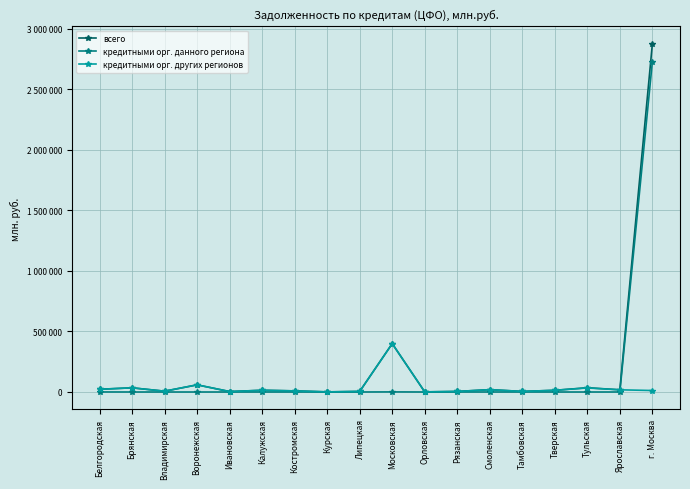

Reading right to left, what are all the values shown in this chart?

всего: г. Москва=2874322	Ярославская=18197	Тульская=35104	Тверская=13988	Тамбовская=4811	Смоленская=19287	Рязанская=4625	Орловская=920	Московская=399665	Липецкая=4794	Курская=955	Костромская=9124	Калужская=14258	Ивановская=3624	Воронежская=59055	Владимирская=6660	Брянская=34427	Белгородская=22699
кредитными орг. данного региона: г. Москва=2727113	Ярославская=68	Тульская=0	Тверская=0	Тамбовская=0	Смоленская=72	Рязанская=21	Орловская=0	Московская=699	Липецкая=8	Курская=167	Костромская=0	Калужская=0	Ивановская=37	Воронежская=0	Владимирская=0	Брянская=0	Белгородская=375
кредитными орг. других регионов: г. Москва=12115	Ярославская=18123	Тульская=33515	Тверская=13965	Тамбовская=4811	Смоленская=19215	Рязанская=4604	Орловская=920	Московская=398948	Липецкая=4786	Курская=788	Костромская=9124	Калужская=14257	Ивановская=3587	Воронежская=59054	Владимирская=6660	Брянская=34427	Белгородская=22324